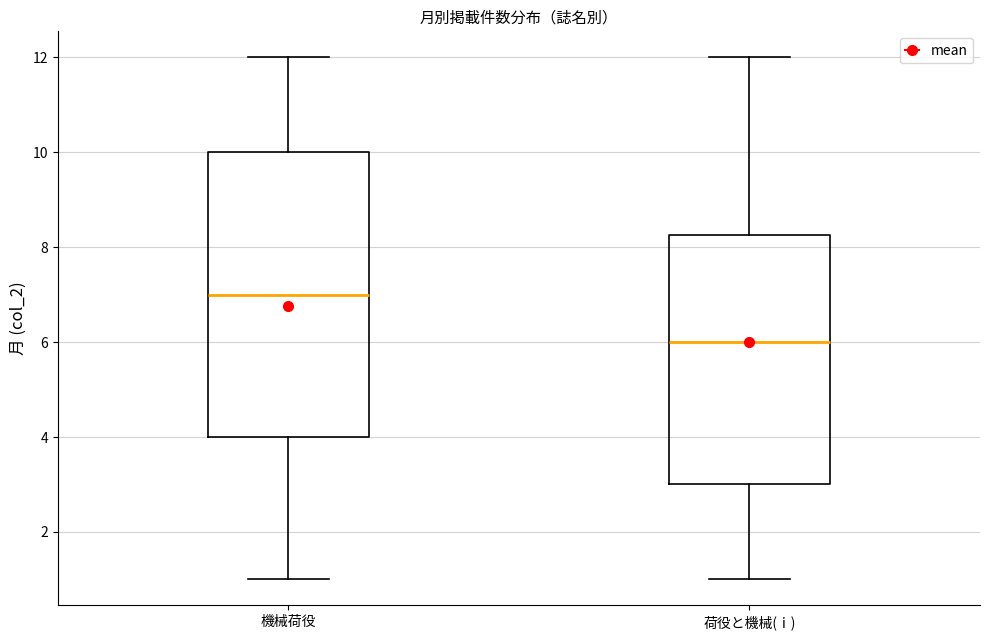

Reading left to right, transcribe this box plot: for each box, give where its median line is, the range the box spans, and where its two whiskers end, as read against the y-axis. The values are not printed on the chart, so give them approximately, as read against the axis.

機械荷役: median 7.0, box 4.0 to 10.0, whiskers 1.0 to 12.0
荷役と機械(ⅰ): median 6.0, box 3.0 to 8.2, whiskers 1.0 to 12.0